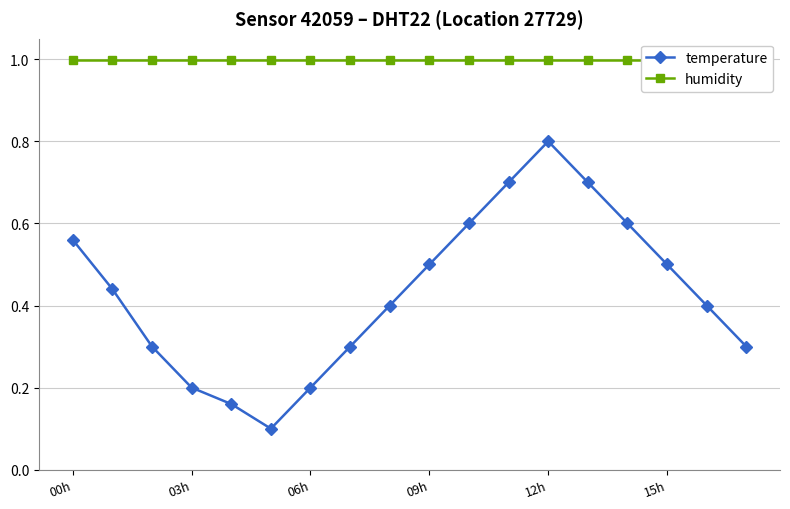

In temperature, how many points are lower than both neighbors (excluding endpoints)?

1